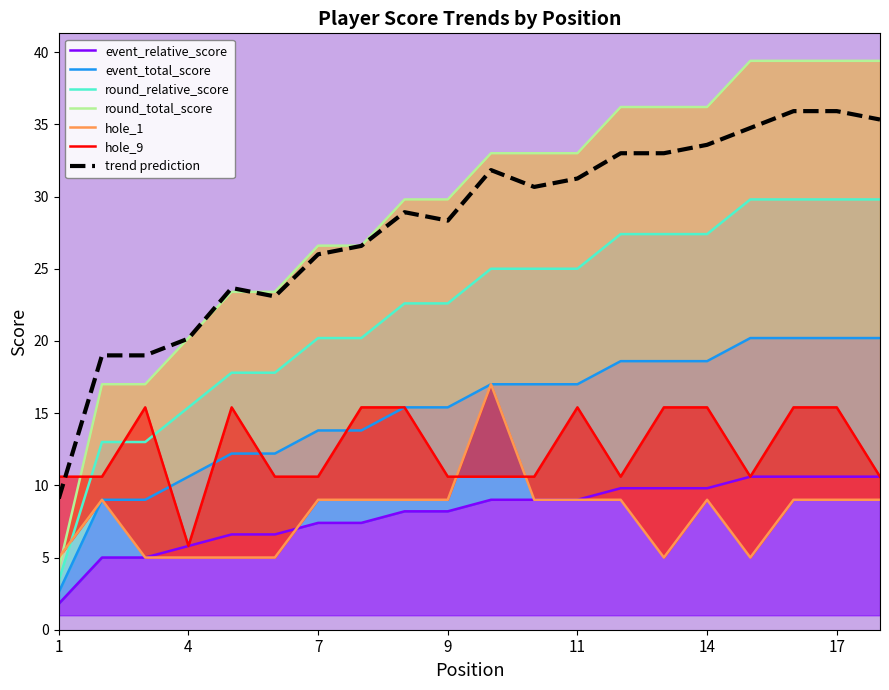

At which label does hole_9 first exceed 10?

1